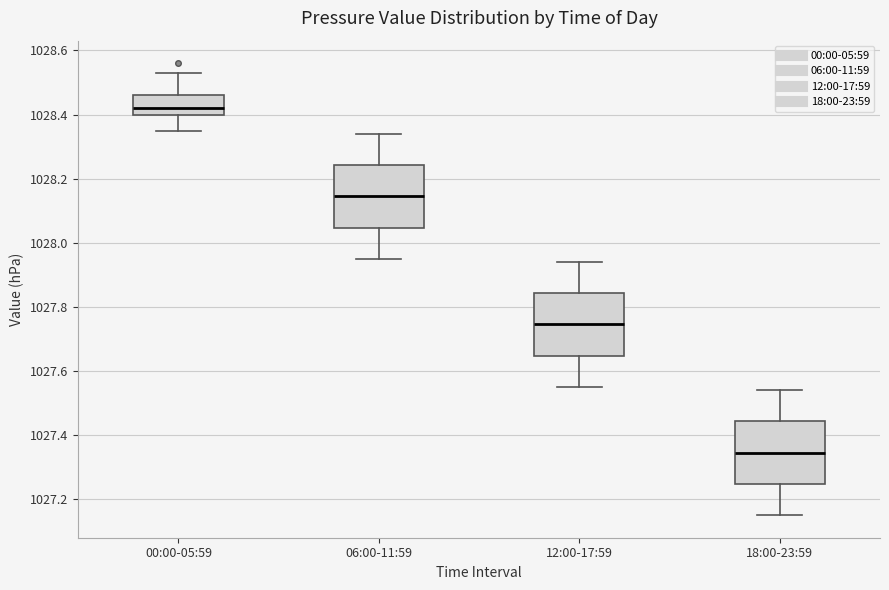

Reading left to right, transcribe this box plot: for each box, give where its median line is, the range the box spans, and where its two whiskers end, as read against the y-axis. The values are not printed on the chart, so give them approximately, as read against the axis.

00:00-05:59: median 1028.42, box 1028.40 to 1028.46, whiskers 1028.36 to 1028.54
06:00-11:59: median 1028.14, box 1028.04 to 1028.24, whiskers 1027.96 to 1028.34
12:00-17:59: median 1027.74, box 1027.64 to 1027.84, whiskers 1027.56 to 1027.94
18:00-23:59: median 1027.34, box 1027.24 to 1027.44, whiskers 1027.16 to 1027.54